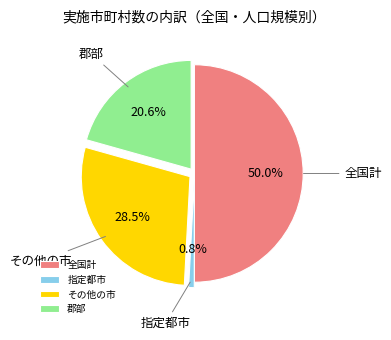

Rank the categories by value from highest to lowest.

全国計, その他の市, 郡部, 指定都市